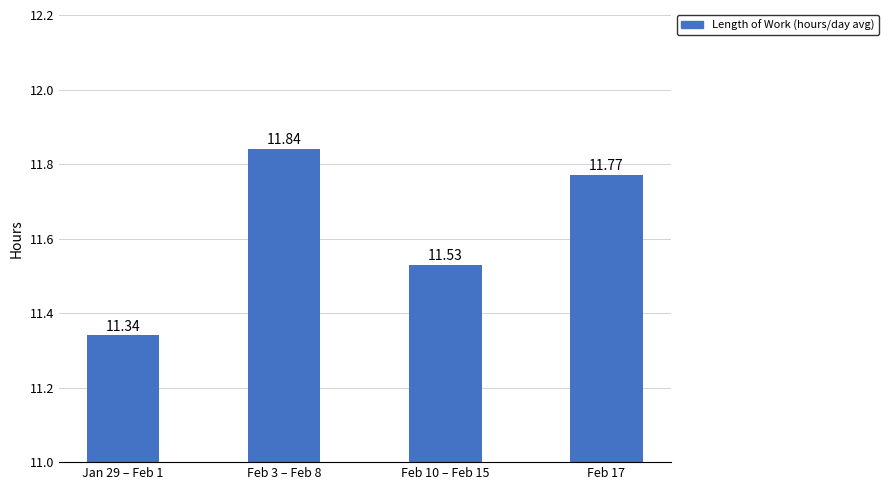

What position from the left is Feb 3 – Feb 8?

2